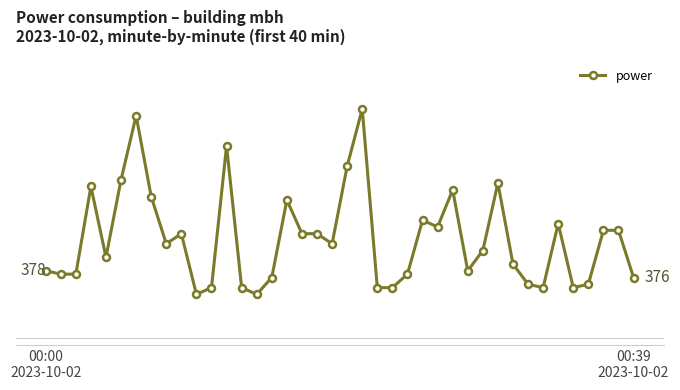

How many values are below 386?

20